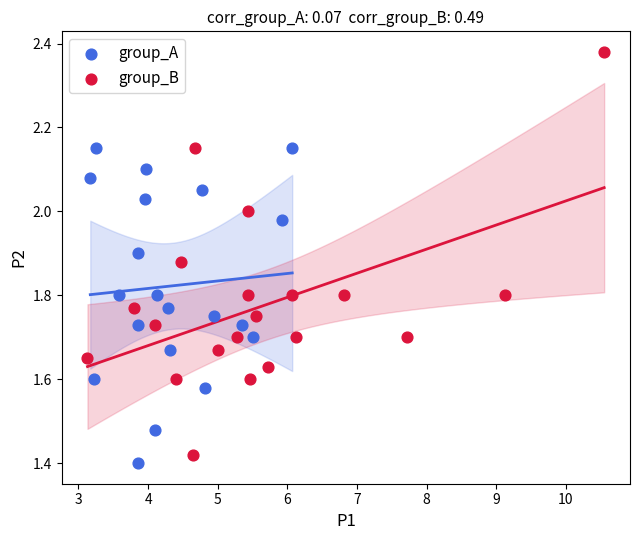

Which series contains the highest Y value?

group_B